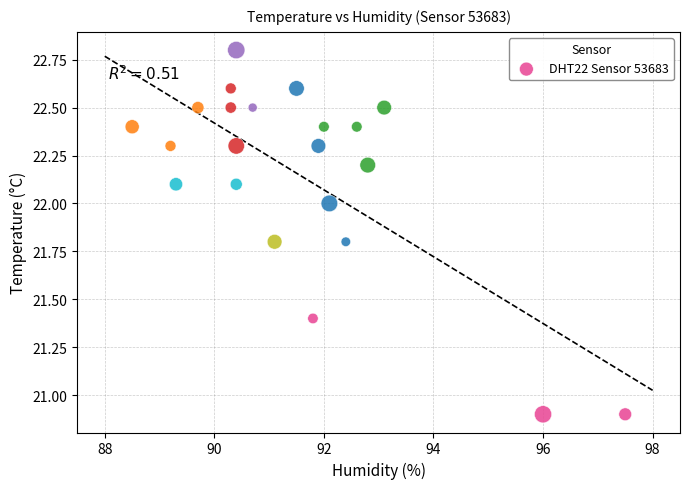

What is the range of X values (max minus min)?

9.0